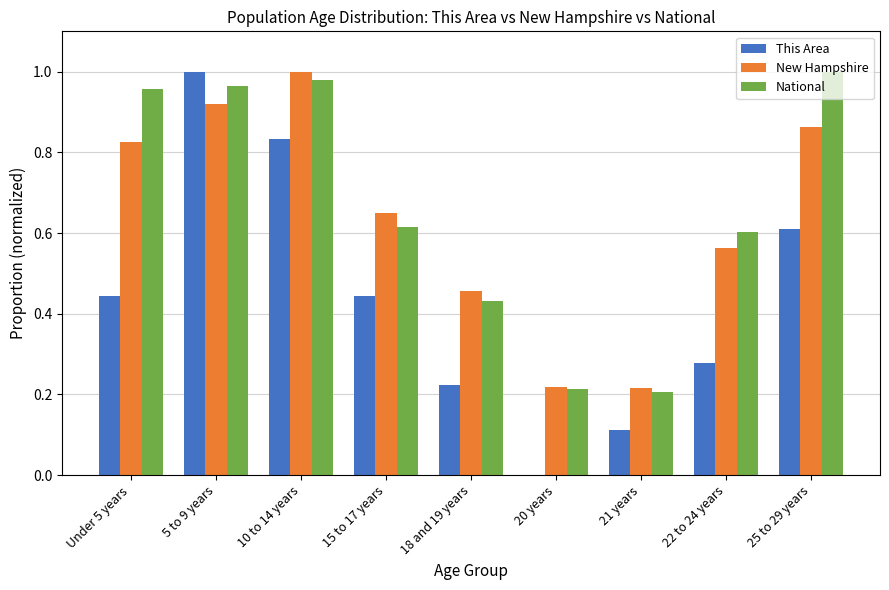

Is the value of This Area at 22 to 24 years greater than the value of New Hampshire at Under 5 years?

No